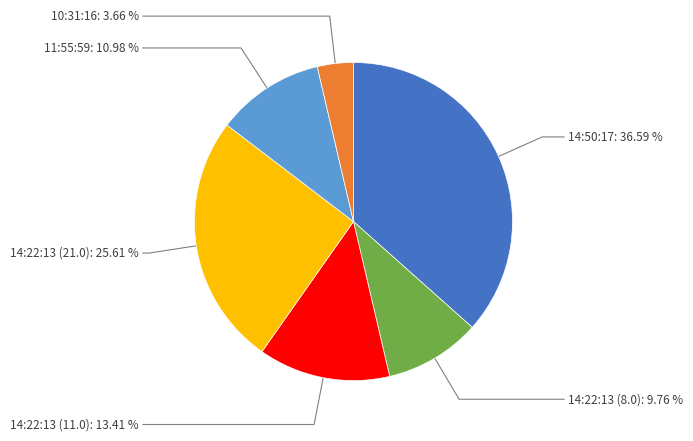

Is there a majority slice in this chart?

No